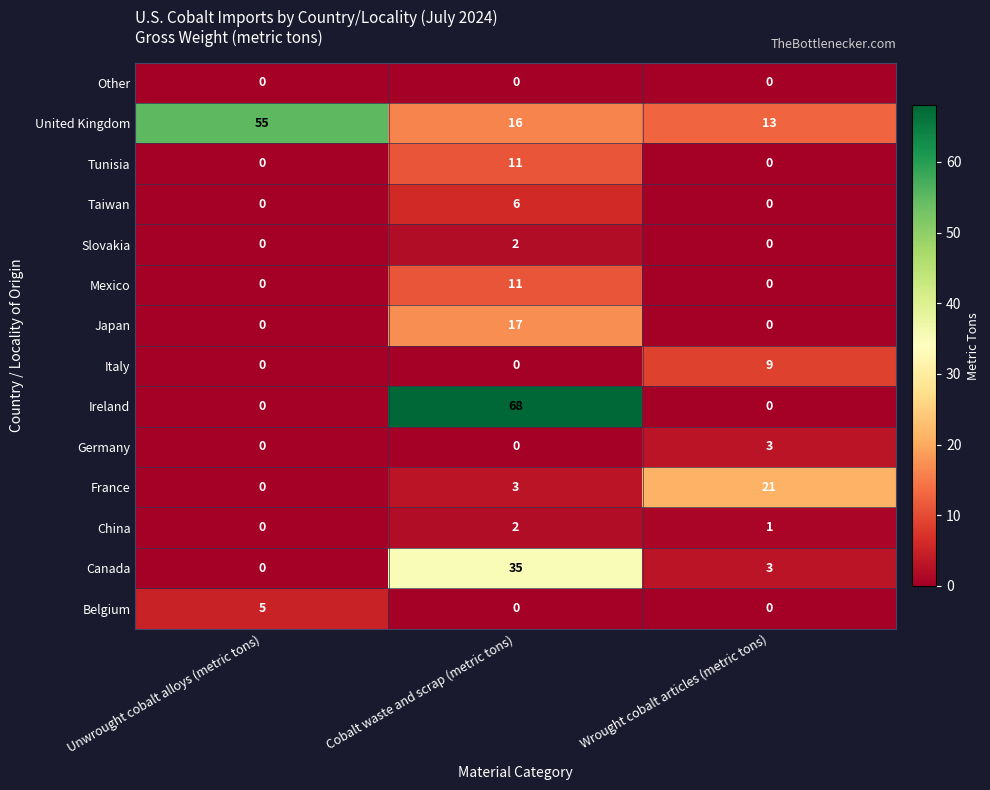

What is the maximum value shown in the chart?

68